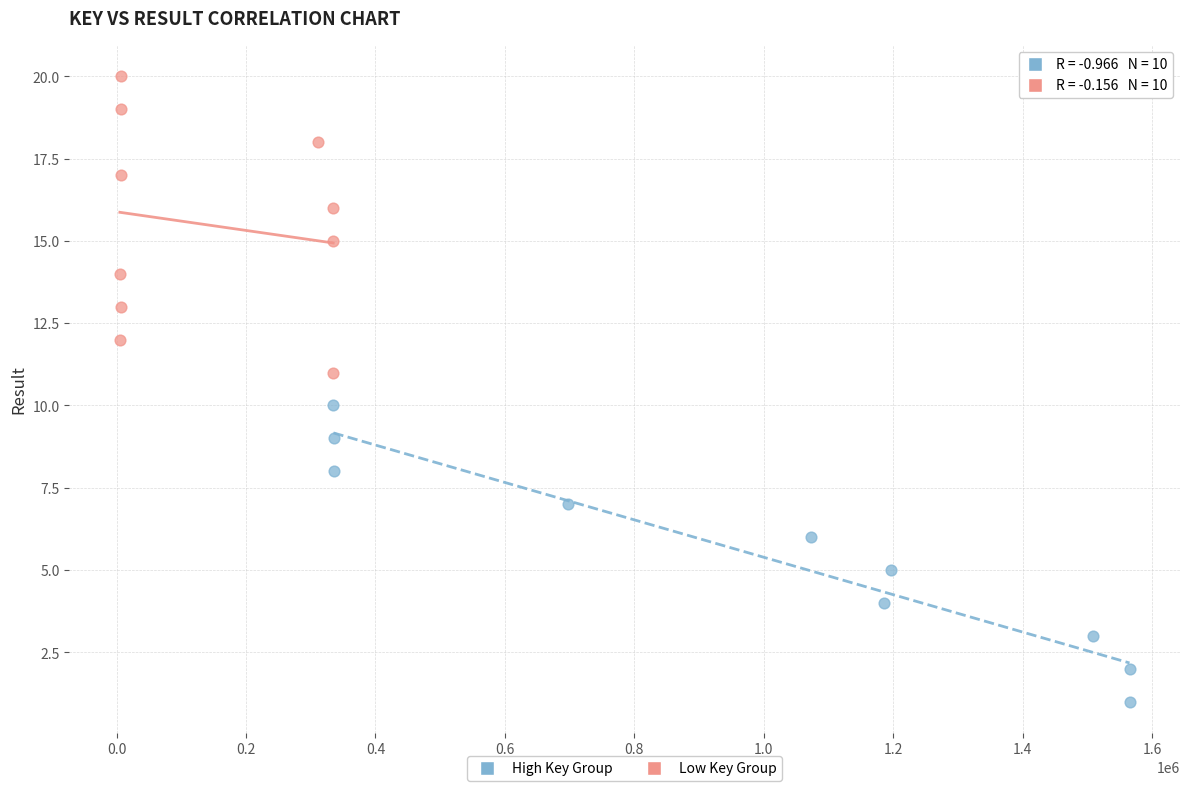

Which series contains the highest Y value?

Low Key Group